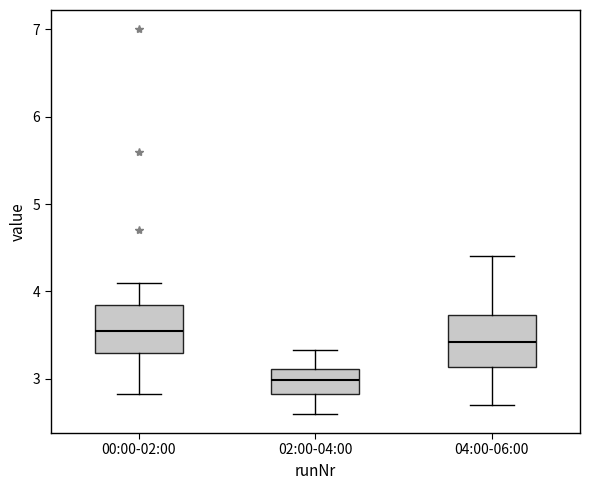

Reading left to right, read every box against the y-axis: the position of its median line, the range the box covers, and the ends of its whiskers. The values are not printed on the chart, so give them approximately, as read against the axis.

00:00-02:00: median 3.6, box 3.3 to 3.8, whiskers 2.8 to 4.1
02:00-04:00: median 3.0, box 2.8 to 3.1, whiskers 2.6 to 3.3
04:00-06:00: median 3.4, box 3.1 to 3.7, whiskers 2.7 to 4.4